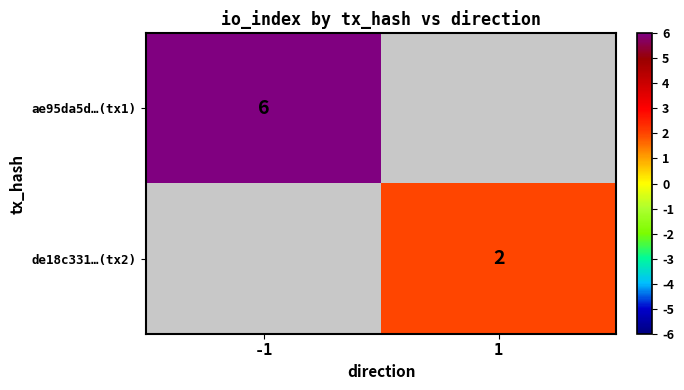

True or false: ae95da5d…(tx1) has a value of 6 at -1.

True